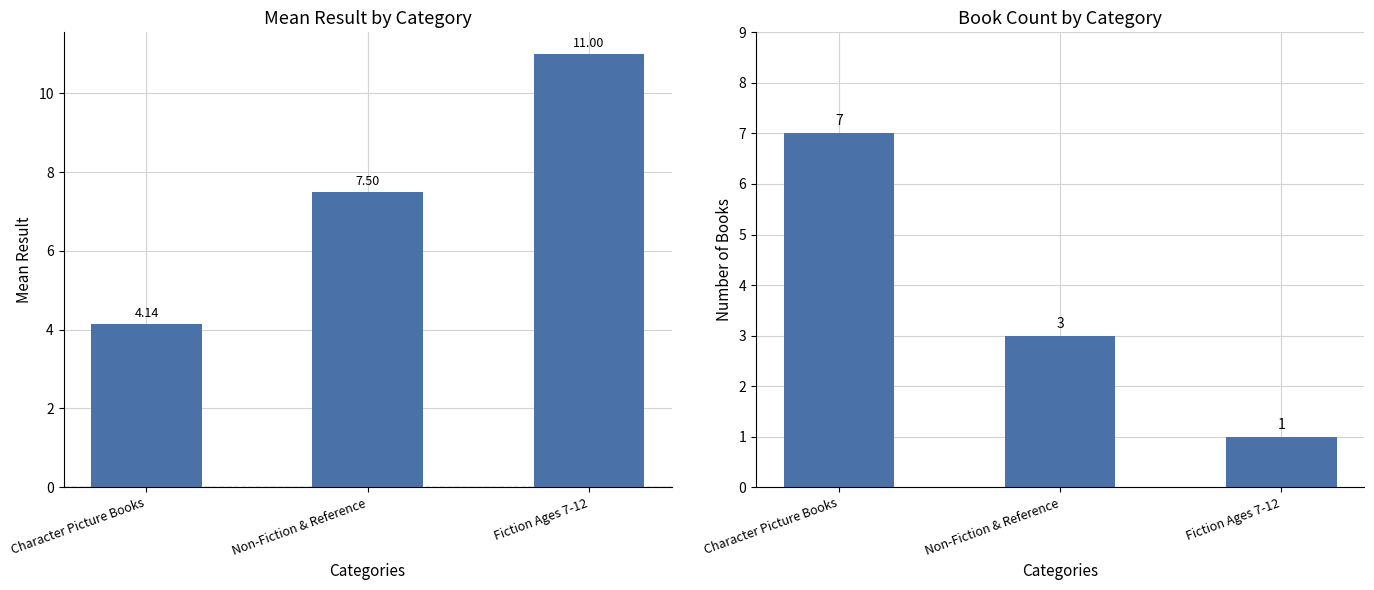

What is the value of the Count bar at the 1st from the left?

7.0